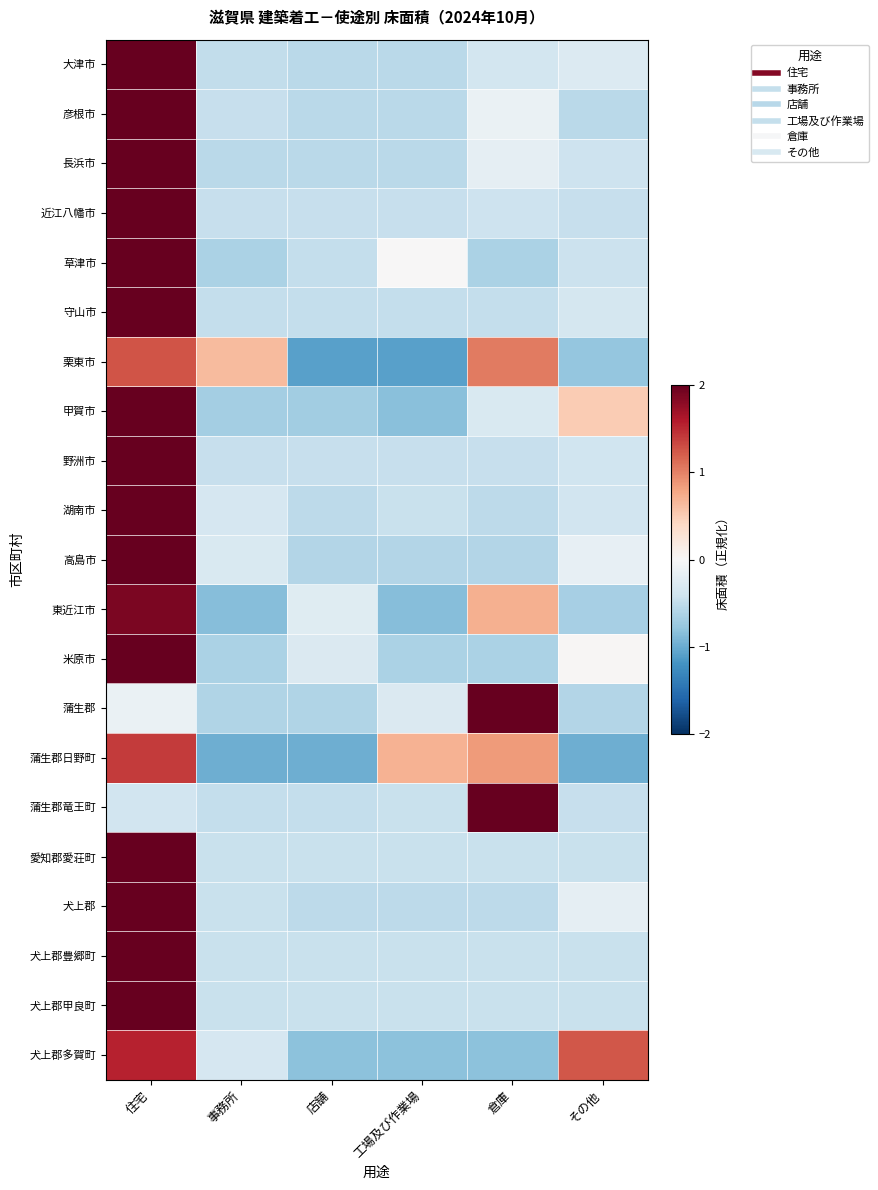

What is the total value across all series at 事務所?

-9.9